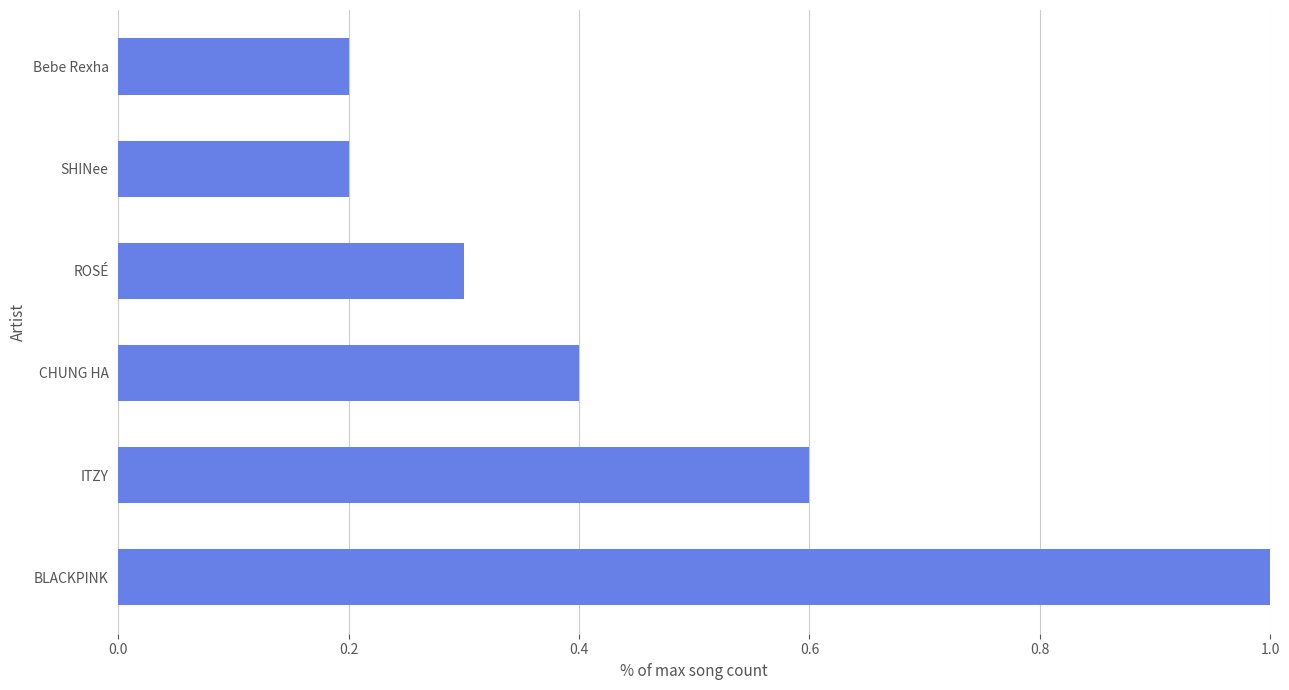

Between ROSÉ and Bebe Rexha, which is larger?

ROSÉ